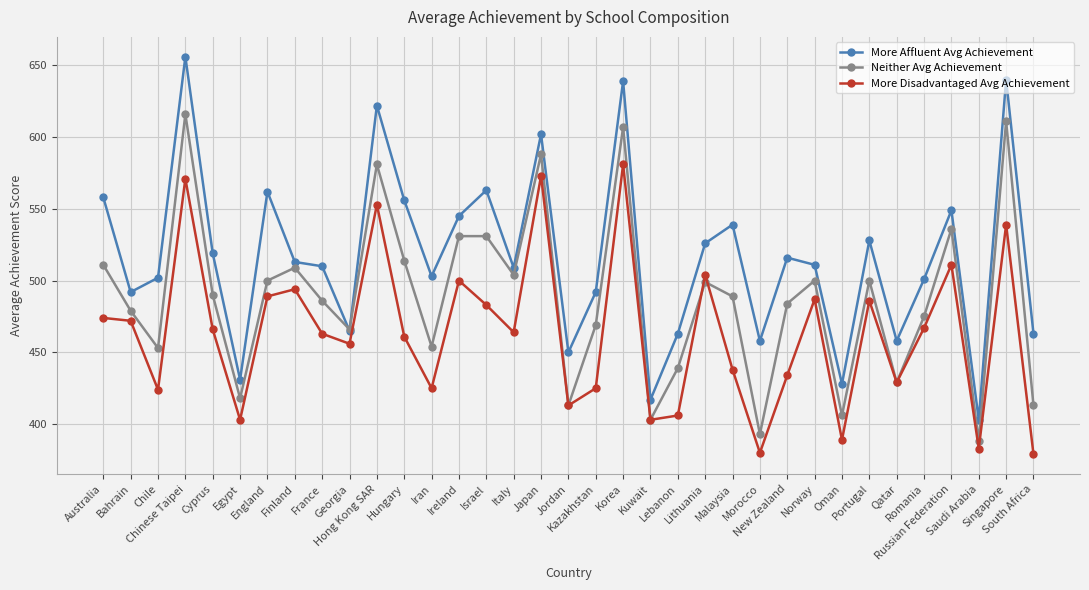

What is the sum of the More Affluent Avg Achievement values at Lithuania and Georgia?

991